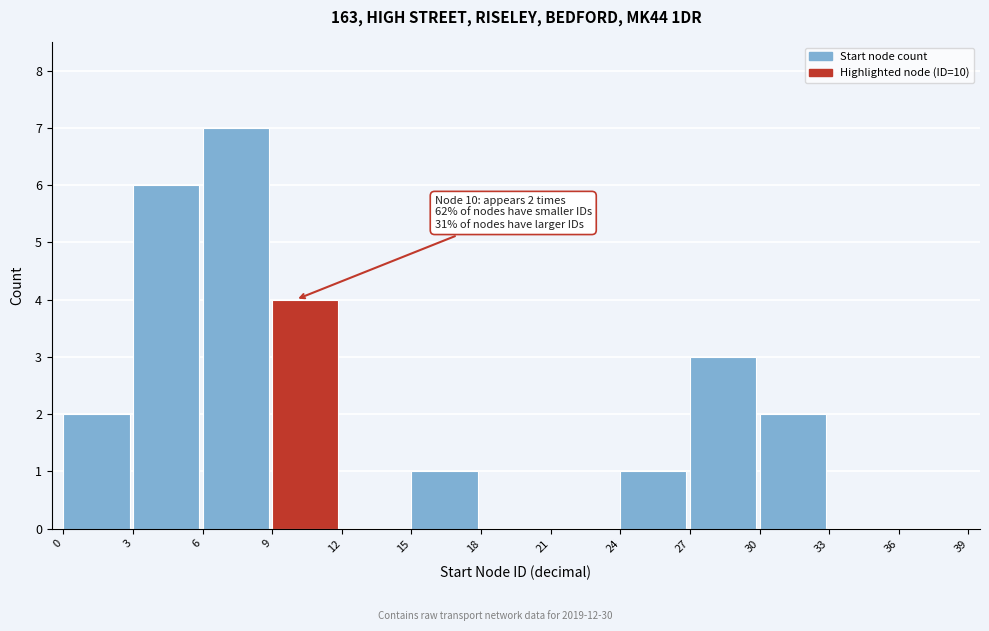

Which range on the x-axis has the tallest bar?

6 to 9